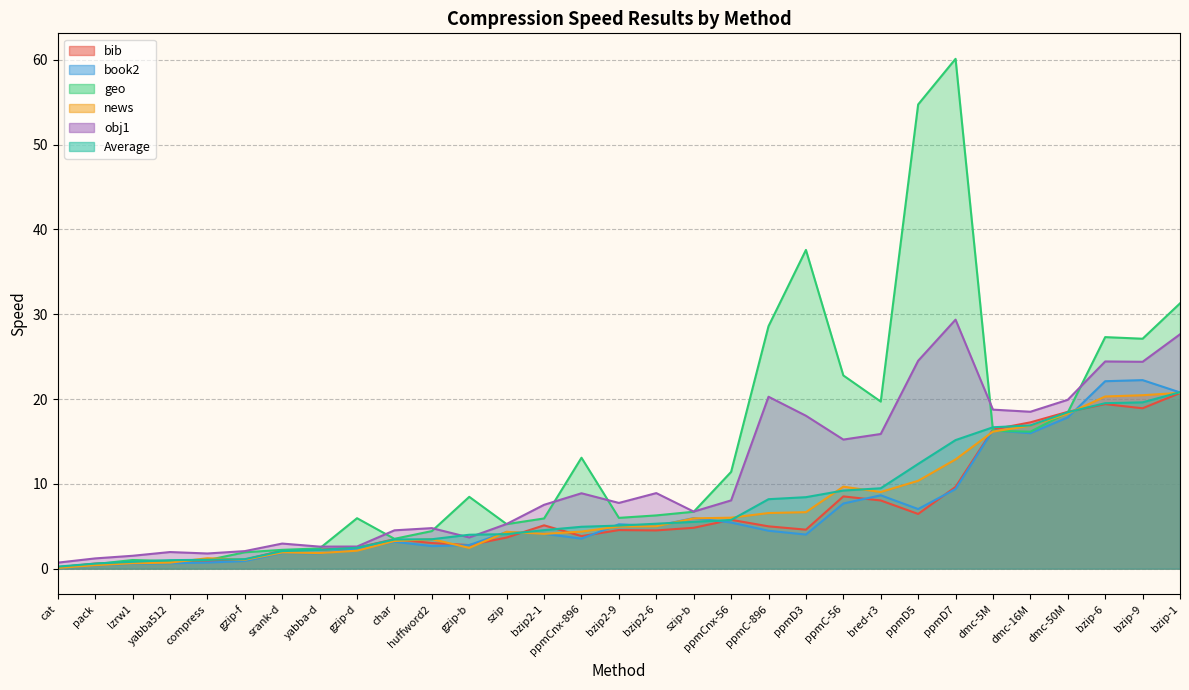

Reading left to right, list all the values displayed in this chart.

bib: 0.2	0.6	0.8	0.9	0.8	1.1	2.1	2.2	2.5	3.5	3.0	2.8	3.7	5.1	3.8	4.5	4.5	4.8	5.8	5.0	4.6	8.5	8.0	6.5	9.6	16.4	17.2	18.5	19.4	18.9	20.7
book2: 0.1	0.4	0.6	0.6	0.7	0.9	1.9	1.8	2.3	3.2	2.7	2.8	4.3	4.1	3.5	5.2	5.0	6.0	5.4	4.5	4.0	7.7	8.7	7.0	9.4	16.3	16.0	17.8	22.1	22.2	20.8
geo: 0.2	0.5	1.0	0.9	1.0	1.9	2.2	2.4	6.0	3.5	4.4	8.5	5.2	5.9	13.1	6.0	6.3	6.7	11.4	28.6	37.6	22.8	19.7	54.7	60.1	16.3	16.1	18.4	27.3	27.1	31.3
news: 0.1	0.4	0.6	0.7	1.2	1.1	1.9	1.8	2.1	3.3	3.5	2.5	4.3	4.1	4.4	5.0	5.0	5.9	6.0	6.6	6.7	9.7	9.0	10.4	12.9	16.2	16.9	18.3	20.3	20.4	20.7
obj1: 0.7	1.2	1.5	2.0	1.8	2.1	3.0	2.6	2.6	4.5	4.8	3.7	5.3	7.5	8.9	7.8	8.9	6.7	8.1	20.3	18.0	15.2	15.9	24.5	29.4	18.8	18.5	19.9	24.4	24.4	27.6
Average: 0.2	0.6	0.8	1.0	1.1	1.1	2.1	2.2	2.5	3.4	3.5	4.0	4.1	4.5	4.9	5.1	5.3	5.5	5.7	8.2	8.4	9.2	9.5	12.3	15.2	16.7	16.9	18.4	19.5	19.6	20.8